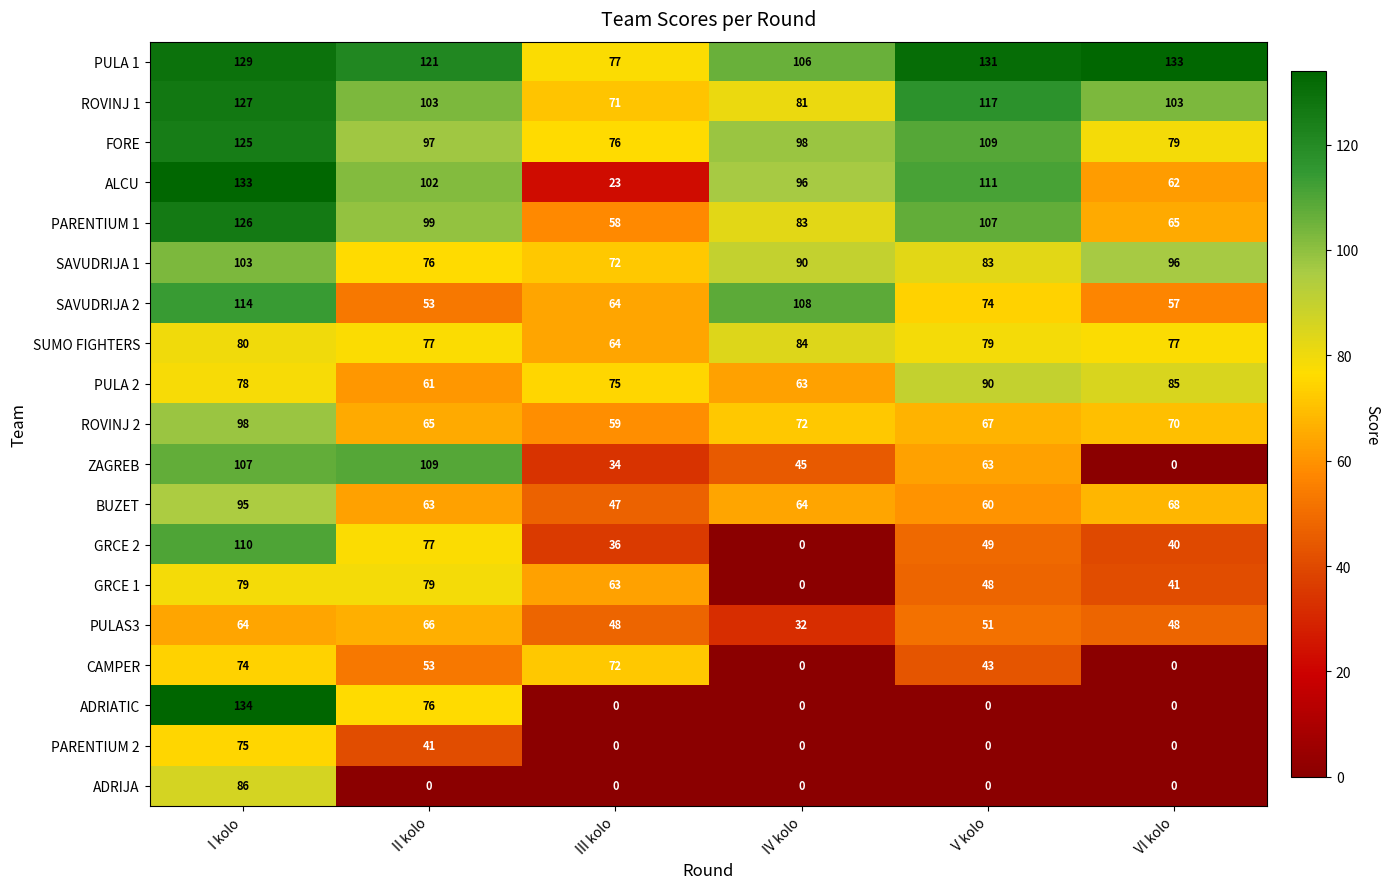

Which series has the largest total across all categories?

PULA 1